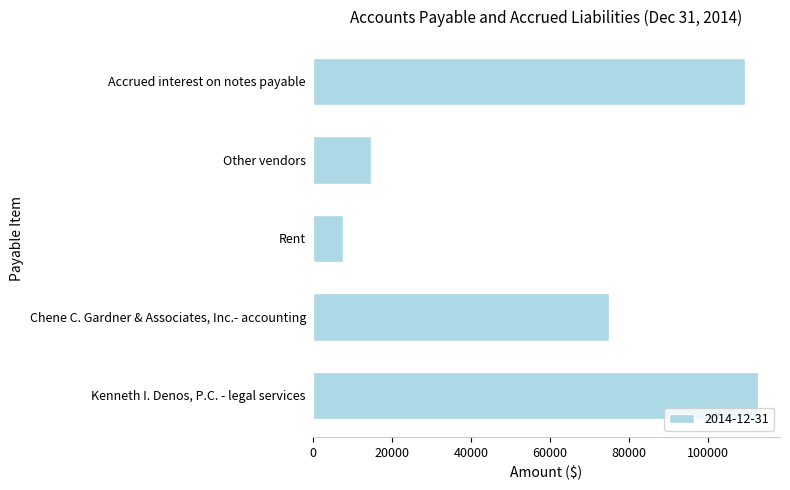

Where is the data nearest to the value 60000?

Chene C. Gardner & Associates, Inc.- accounting